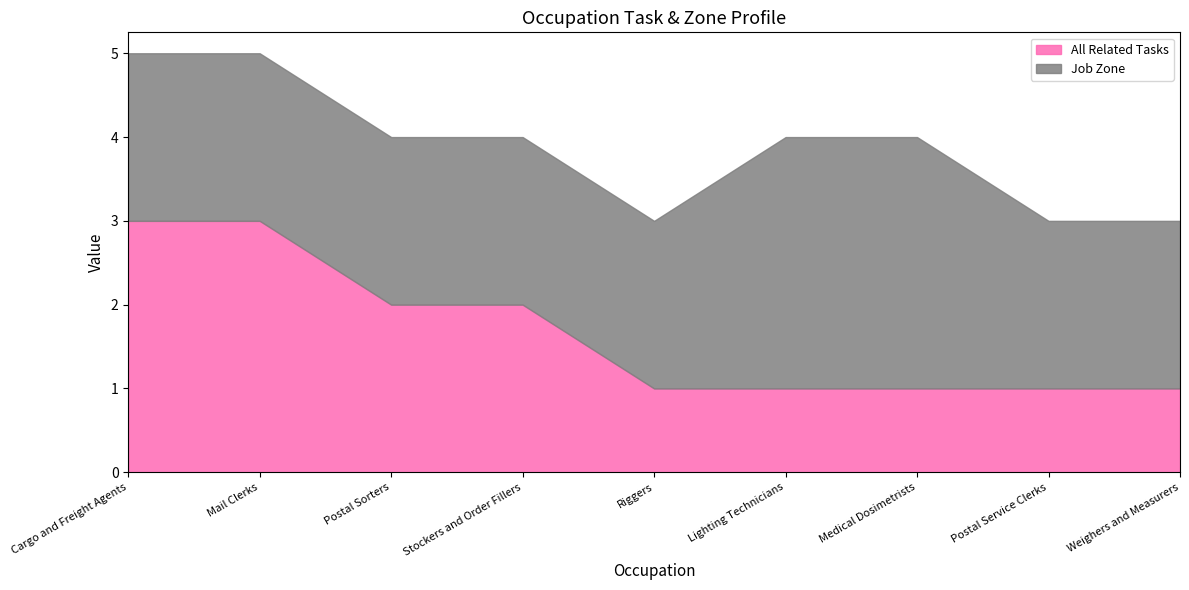

True or false: All Related Tasks has more than 1 interior local peaks.

False